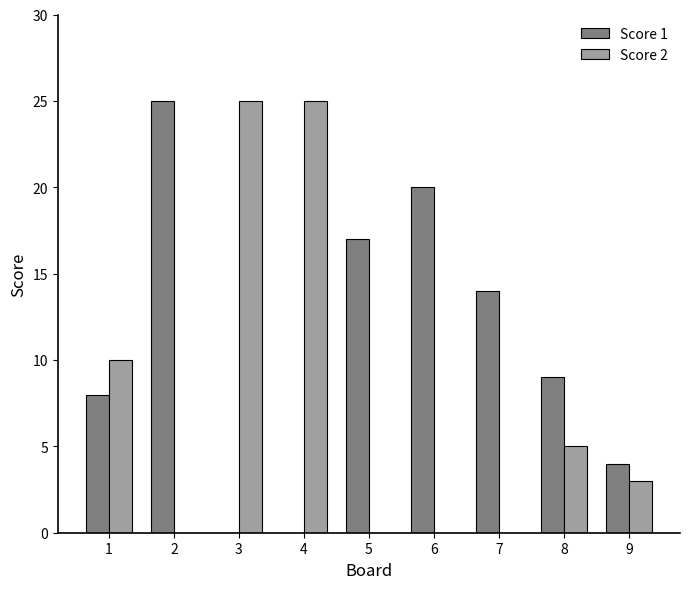

Are the bars grouped side by side (vs. stacked)?

Yes